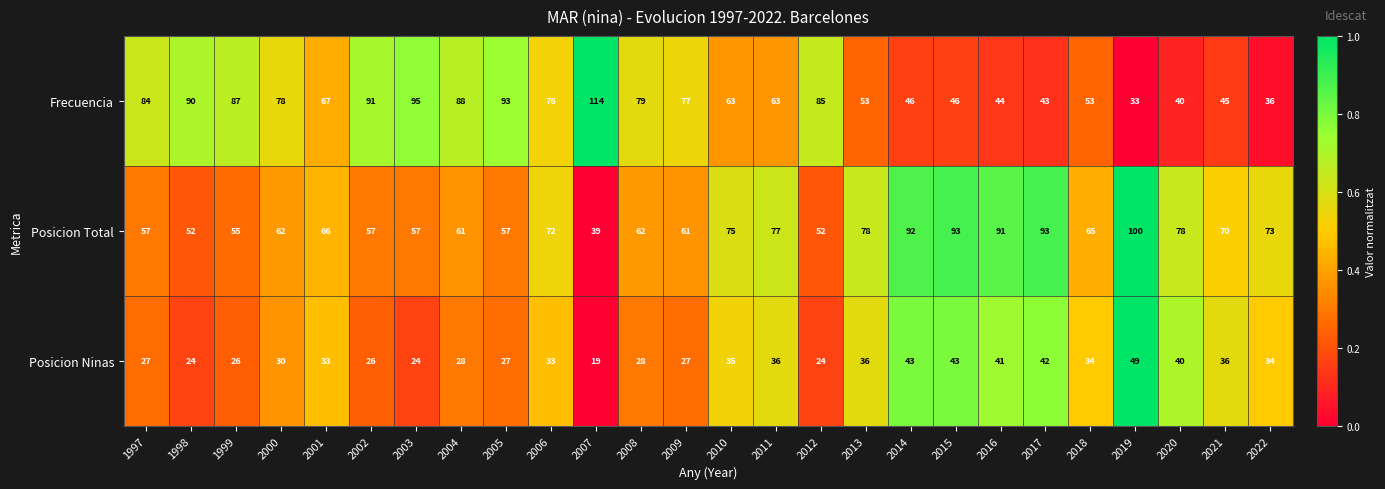

True or false: Posicion Total has a value of 57 at 2003.

True